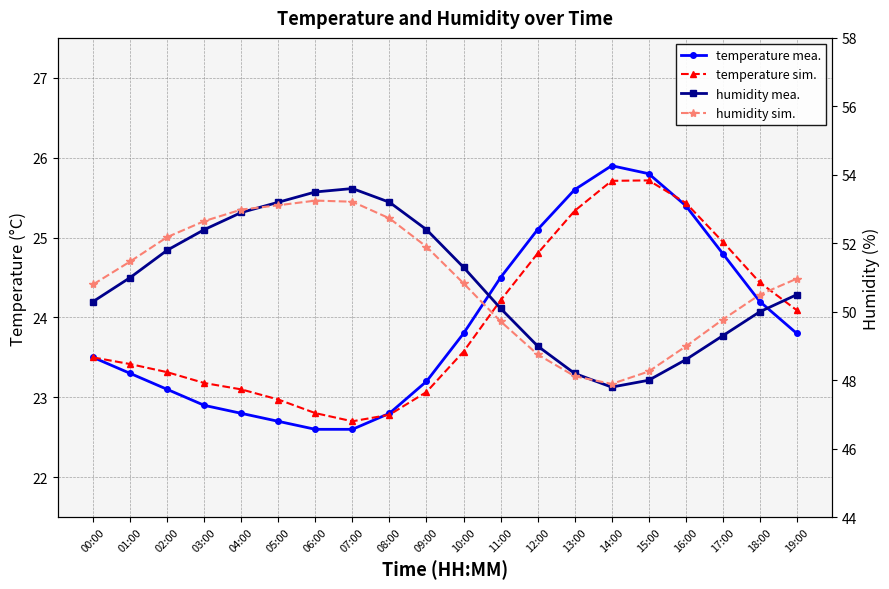

True or false: humidity sim. and temperature sim. cross at least once.

False